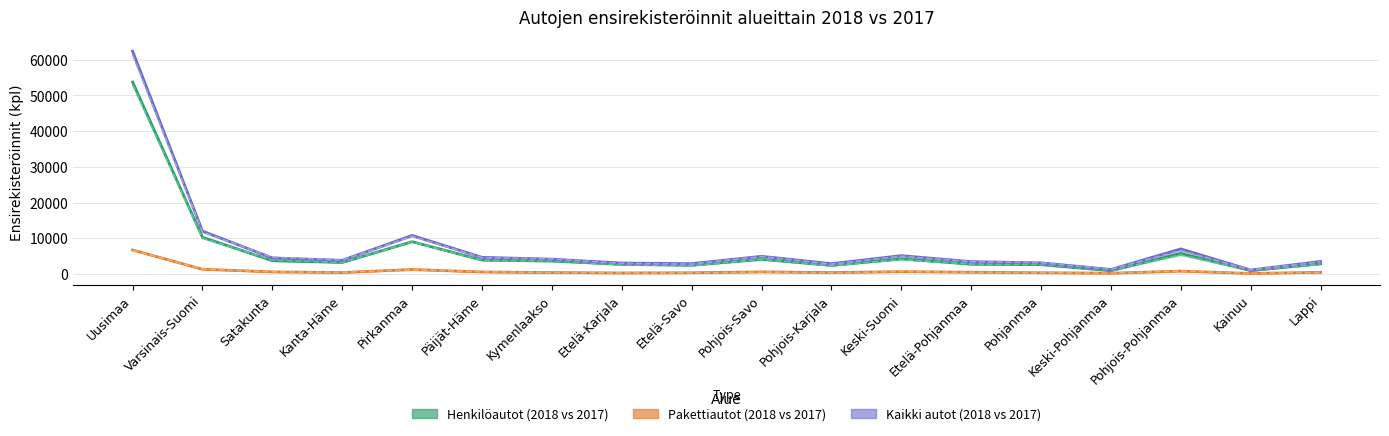

What is the average value of the Henkilöautot 2018 series?

6605